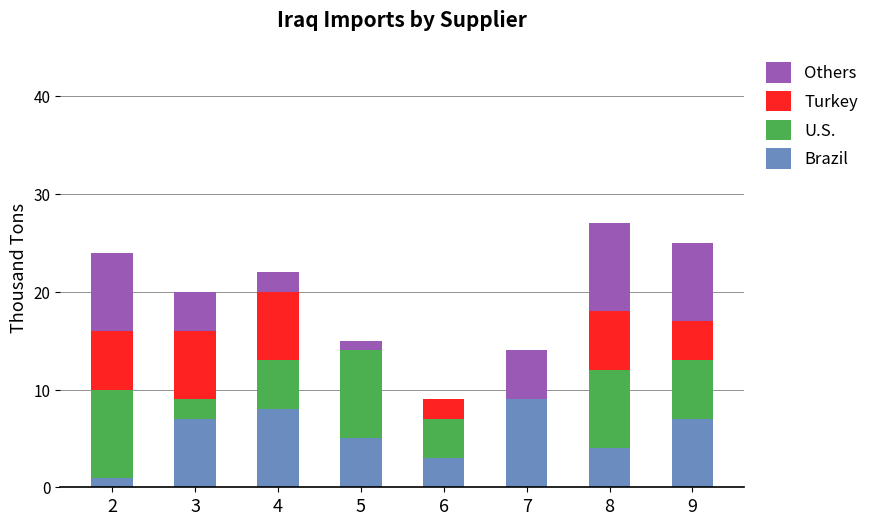

Which category has the highest value in the Brazil series?

7